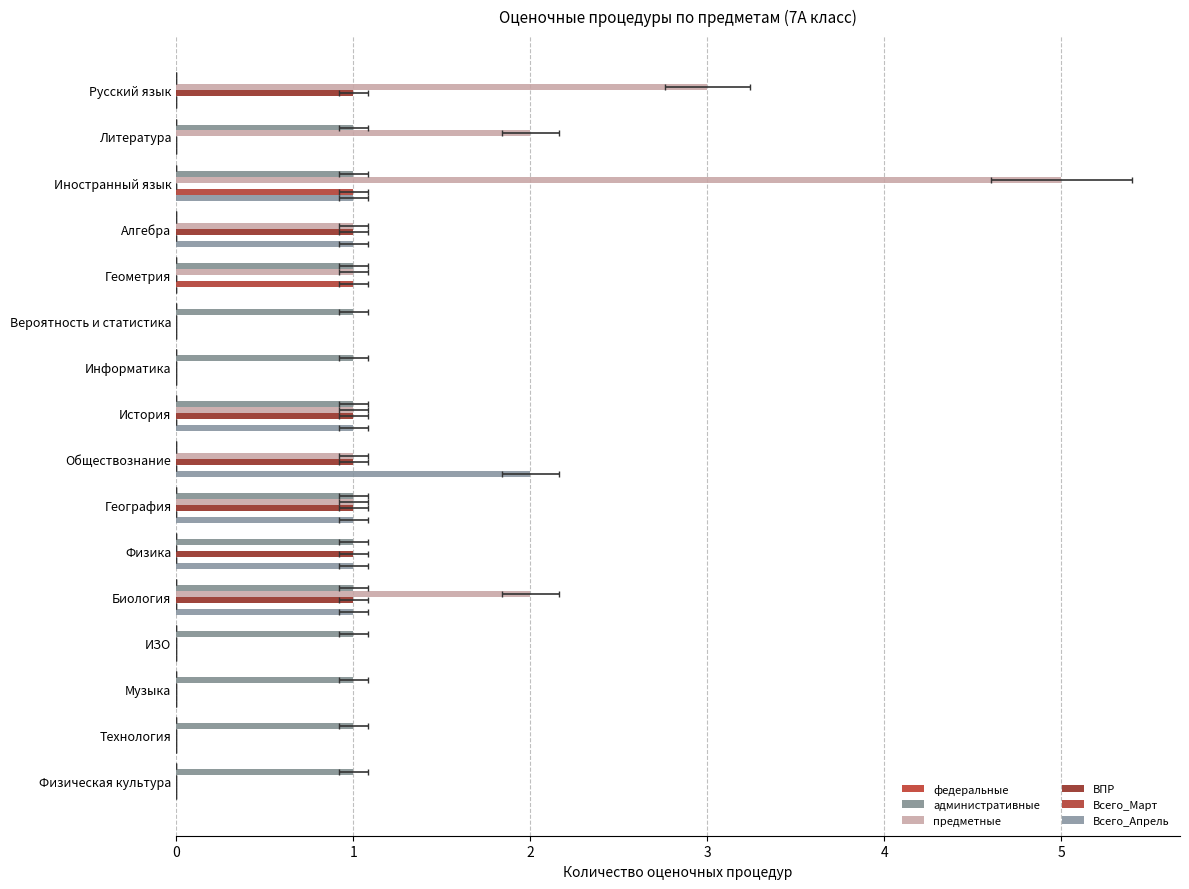

How many groups of bars are there?

16